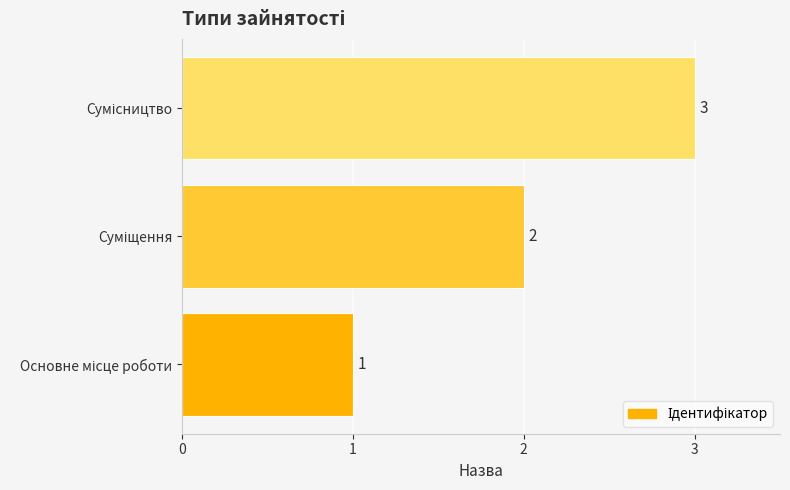

Count the values in the range 1 to 3.

3